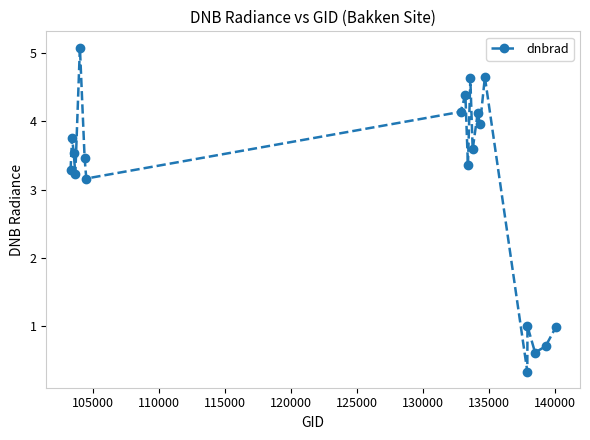

What is the value of the 6th point from the left?

3.5